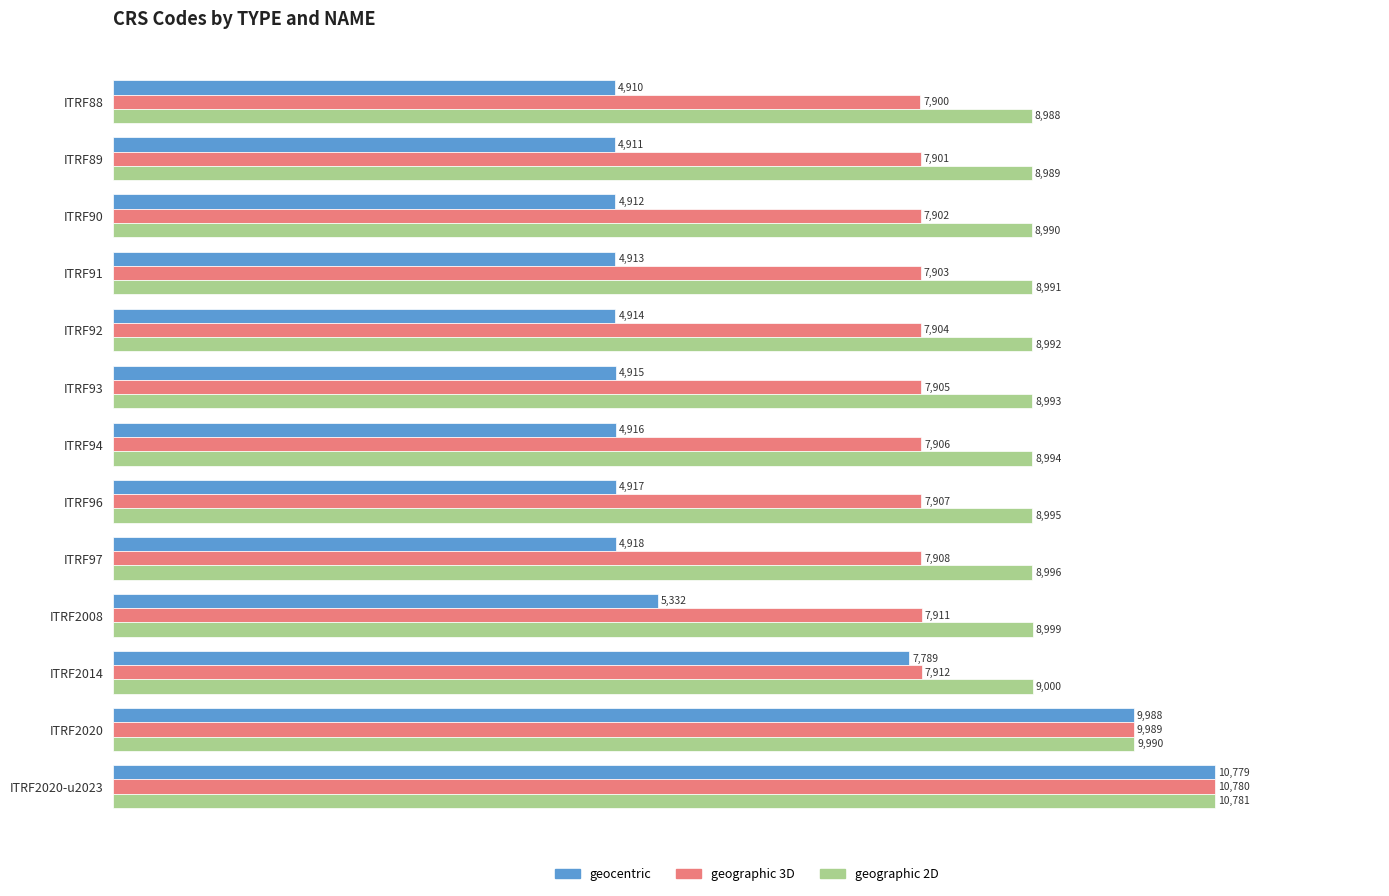

The value of geographic 3D at ITRF2014 is 7912. True or false?

True